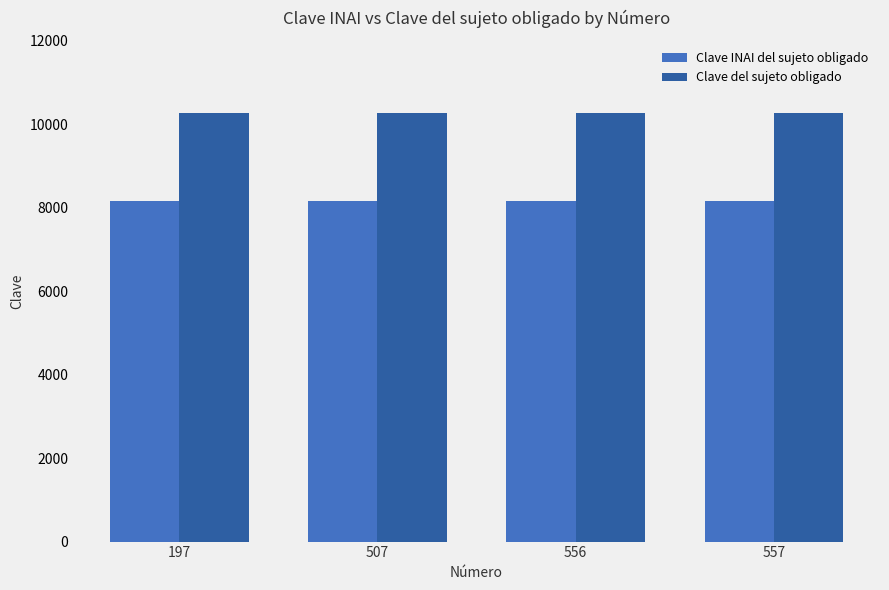

Rank the series by their maximum value, from lowest to highest.

Clave INAI del sujeto obligado, Clave del sujeto obligado